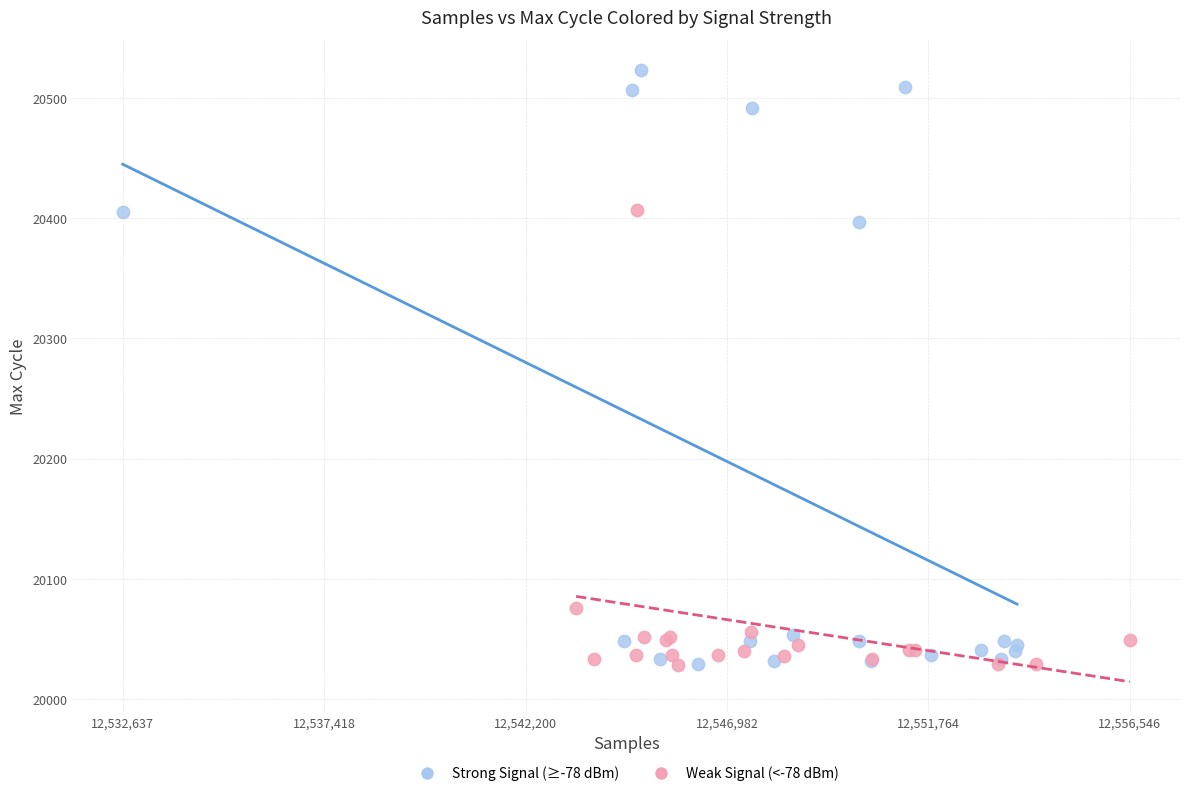

Which series has the largest Y range (max minus min)?

Strong Signal (≥-78 dBm)